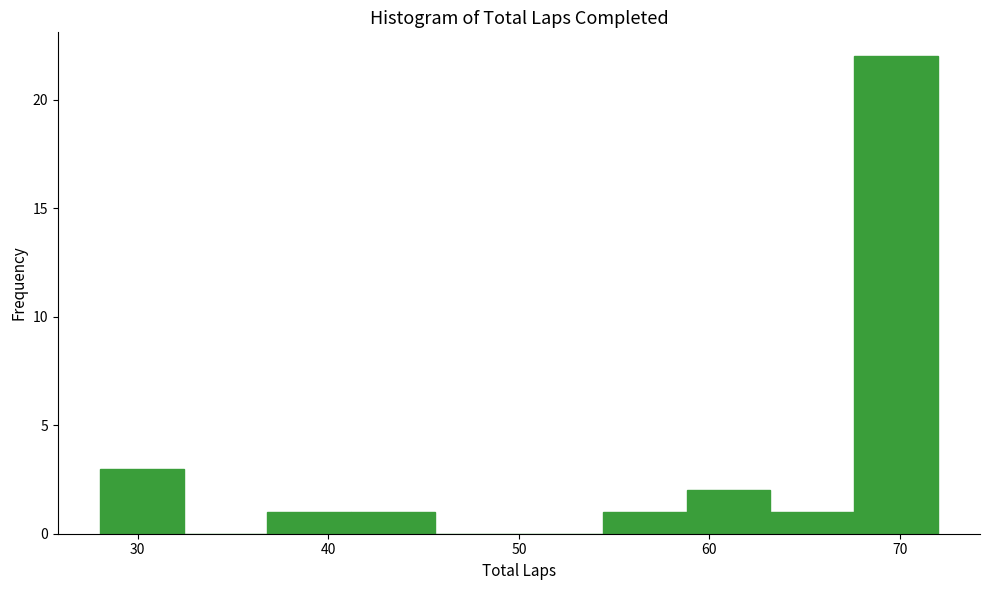

How tall is the bar that spans 36.8 to 41.2 on the x-axis? Neither the bar edges nor the heights are printed on the chart, so give them approximately, as read against the axes.

1